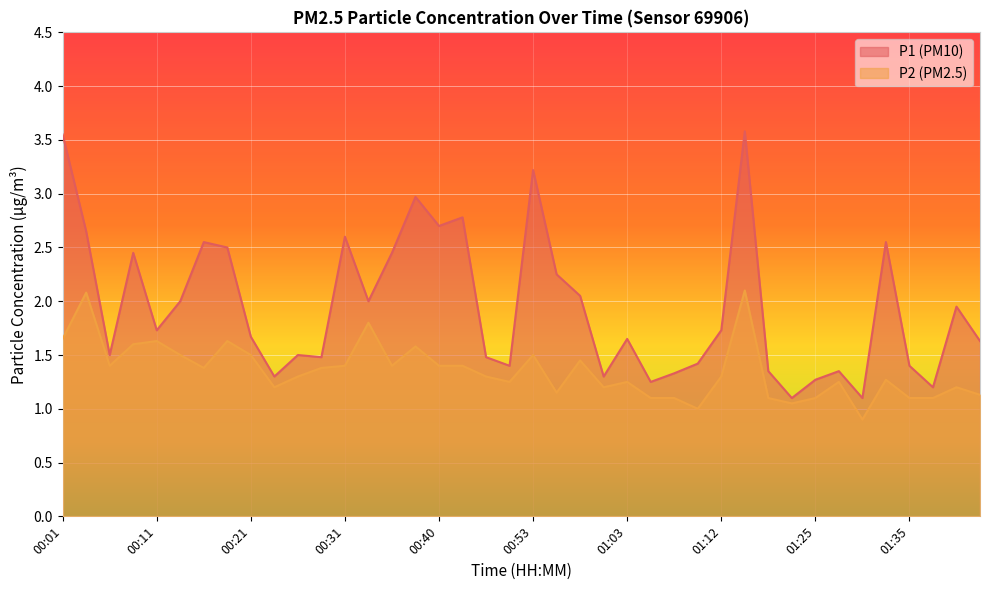

Between 00:21 and 00:53, which series saw the biggest shift?

P1